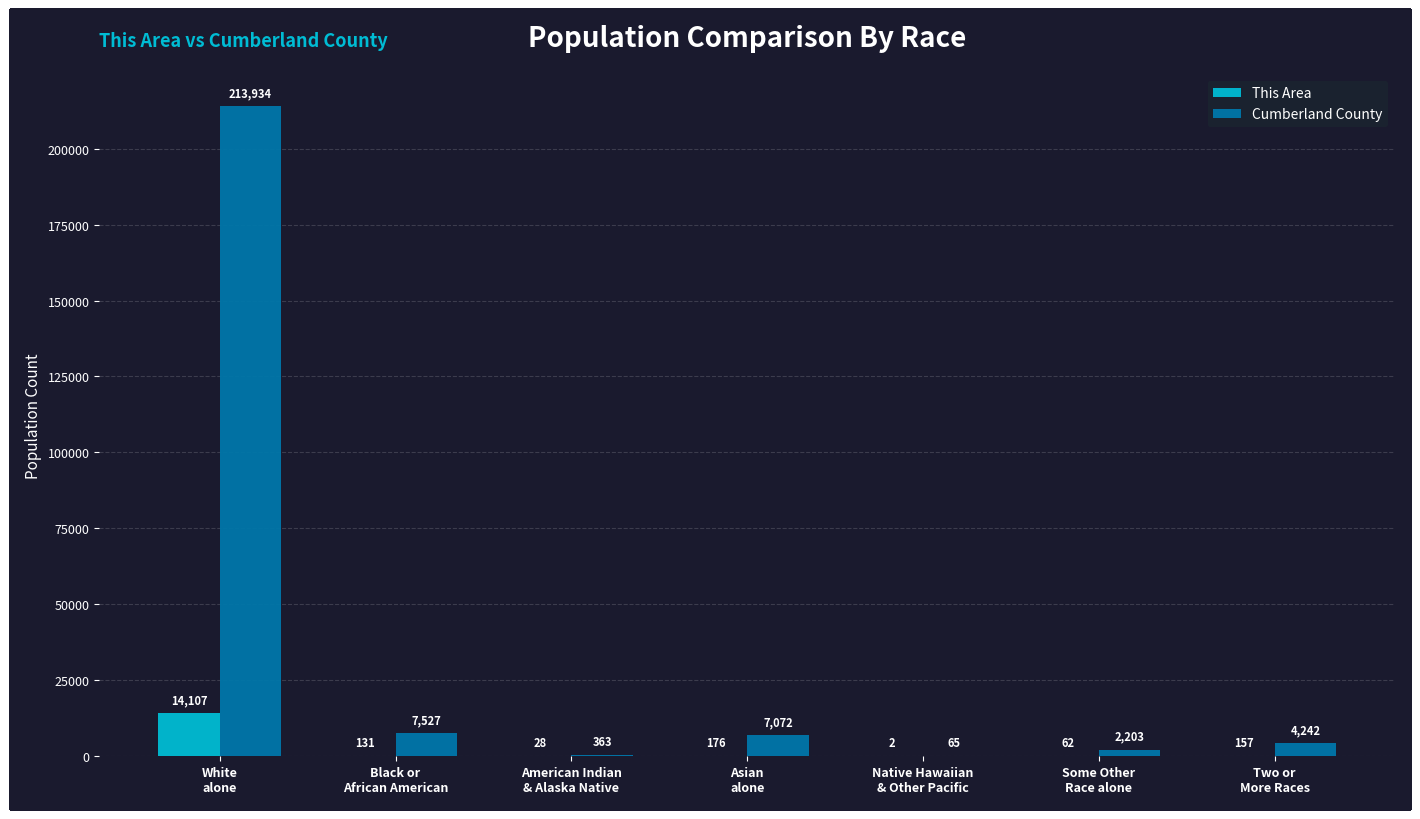

Count the number of categories in the chart.

7